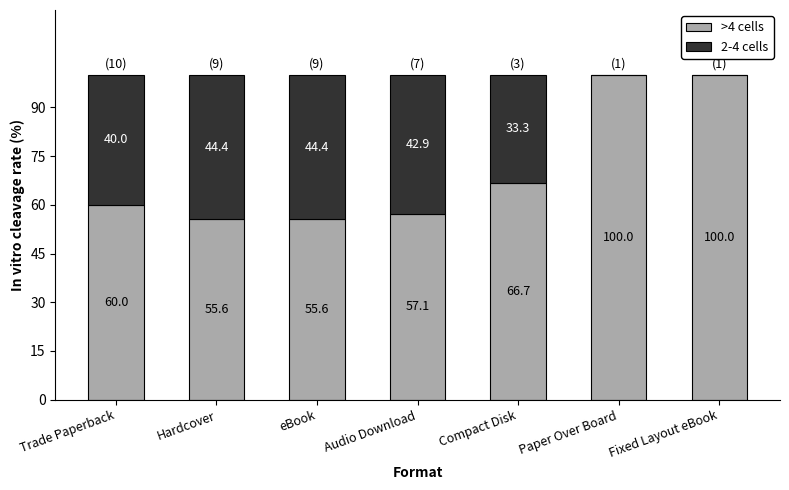

Where is >4 cells nearest to the value 77?

Compact Disk